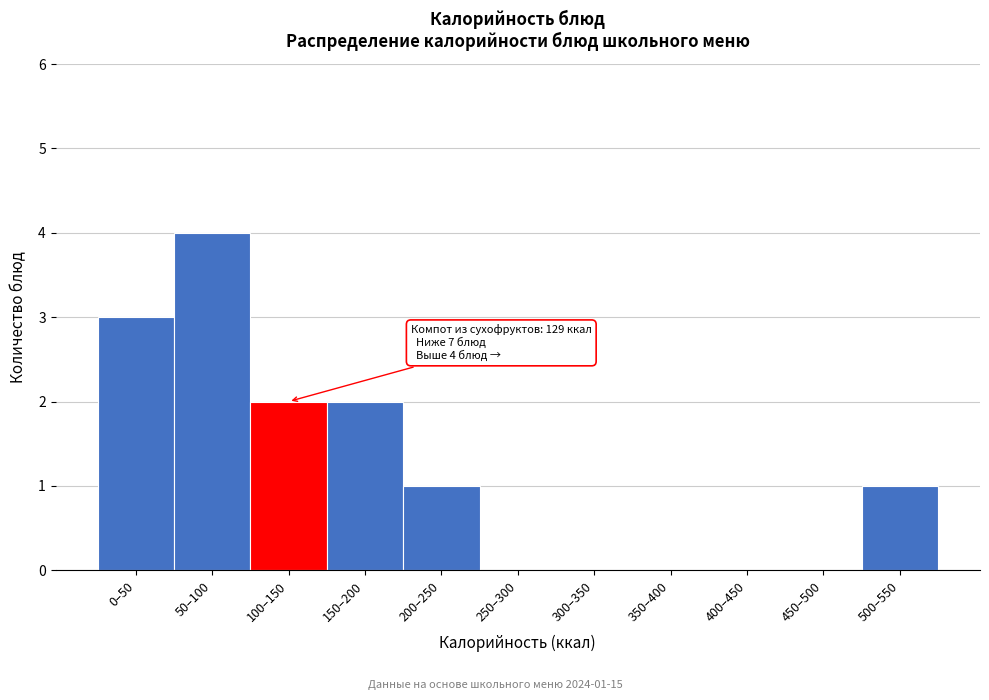

Reading left to right, extract all data points from this chart.

0–50=3	50–100=4	100–150=2	150–200=2	200–250=1	250–300=0	300–350=0	350–400=0	400–450=0	450–500=0	500–550=1